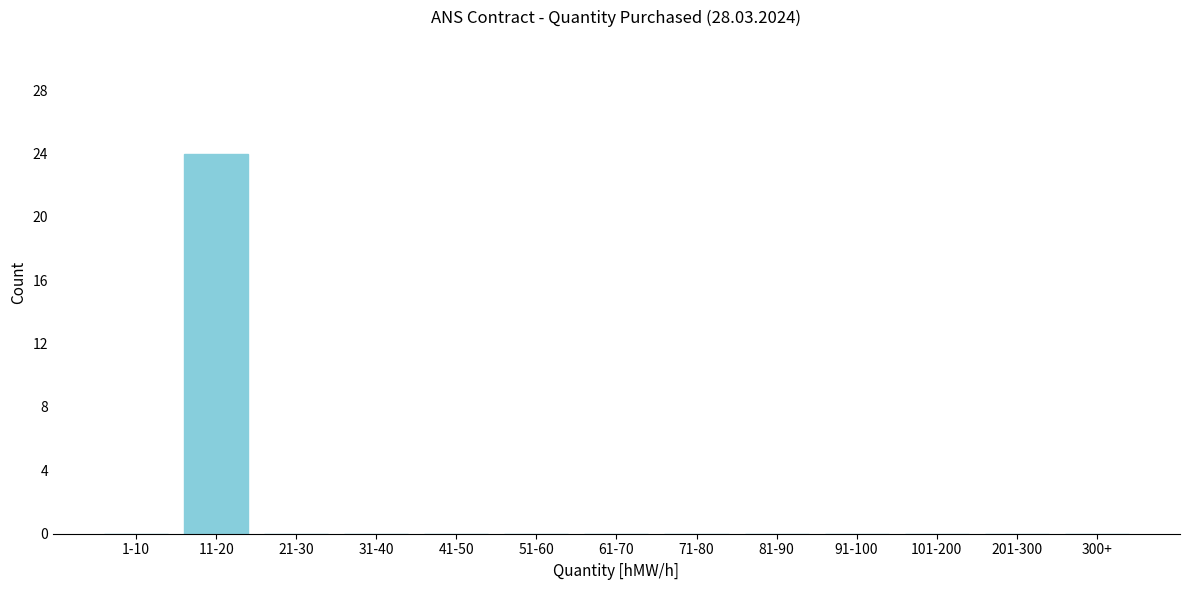

Reading left to right, extract all data points from this chart.

1-10=0	11-20=24	21-30=0	31-40=0	41-50=0	51-60=0	61-70=0	71-80=0	81-90=0	91-100=0	101-200=0	201-300=0	300+=0